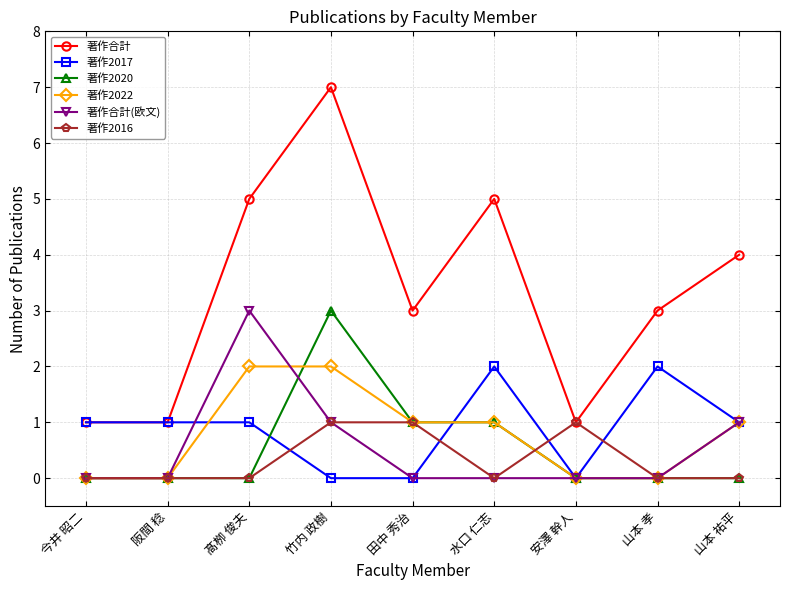

Is it true that 著作合計 equals 1 at 安澤 幹人?

True